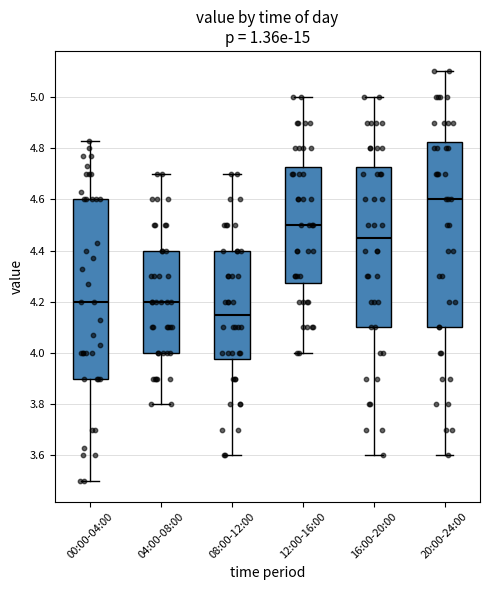

Reading left to right, transcribe this box plot: for each box, give where its median line is, the range the box spans, and where its two whiskers end, as read against the y-axis. The values are not printed on the chart, so give them approximately, as read against the axis.

00:00-04:00: median 4.20, box 3.90 to 4.60, whiskers 3.50 to 4.84
04:00-08:00: median 4.20, box 4.00 to 4.40, whiskers 3.80 to 4.70
08:00-12:00: median 4.16, box 3.98 to 4.40, whiskers 3.60 to 4.70
12:00-16:00: median 4.50, box 4.28 to 4.72, whiskers 4.00 to 5.00
16:00-20:00: median 4.46, box 4.10 to 4.72, whiskers 3.60 to 5.00
20:00-24:00: median 4.60, box 4.10 to 4.82, whiskers 3.60 to 5.10